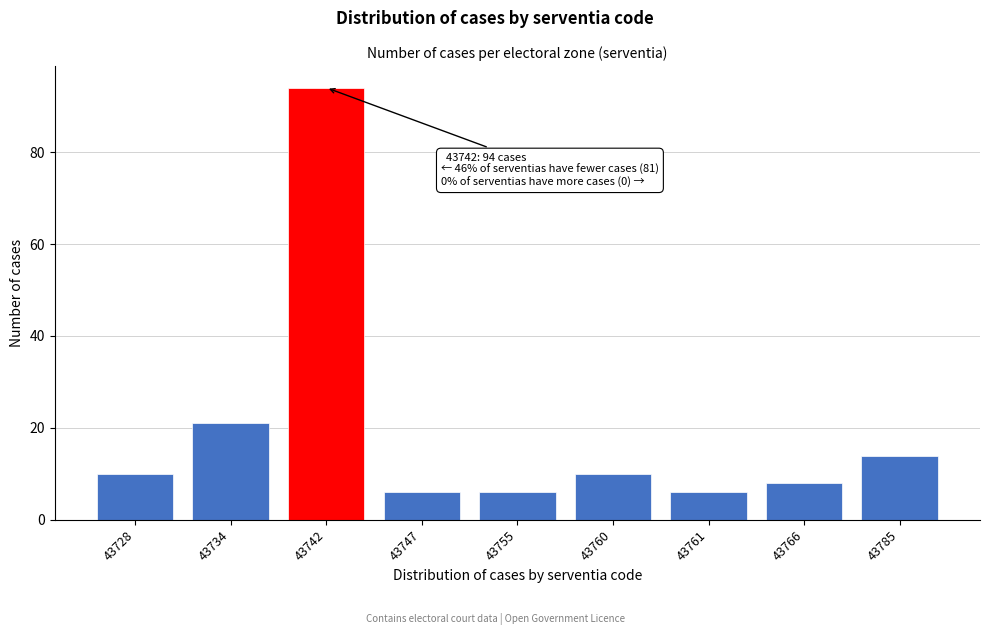

Reading left to right, what are all the values shown in this chart?

10	21	94	6	6	10	6	8	14